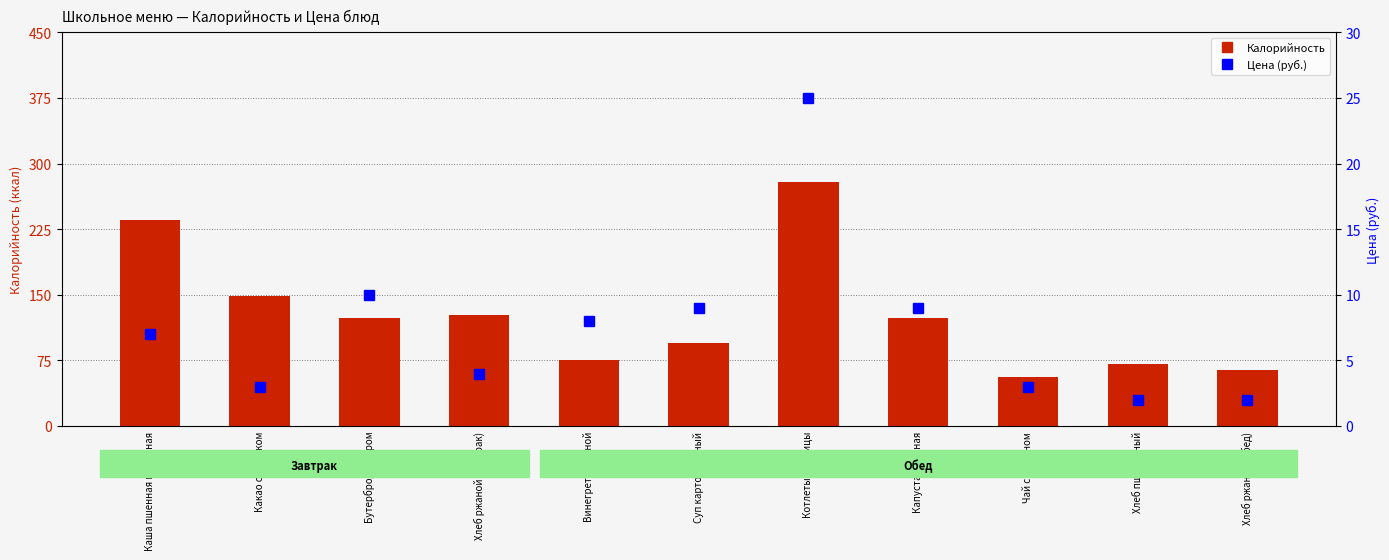

What is the value of the Цена (руб.) bar at the 9th from the left?

3.0